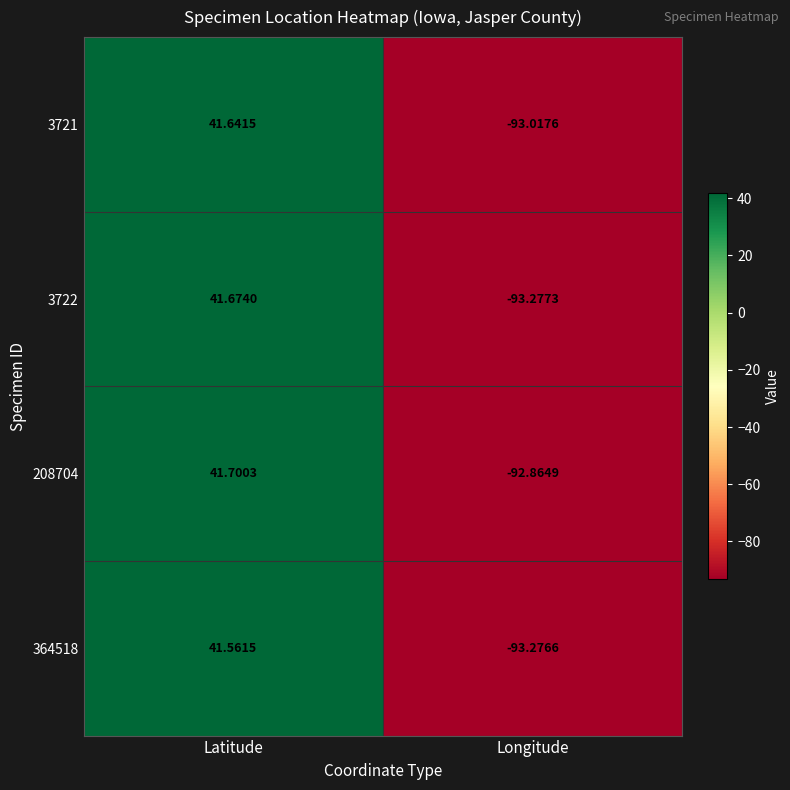

Where is 3722 nearest to the value -25?

Latitude